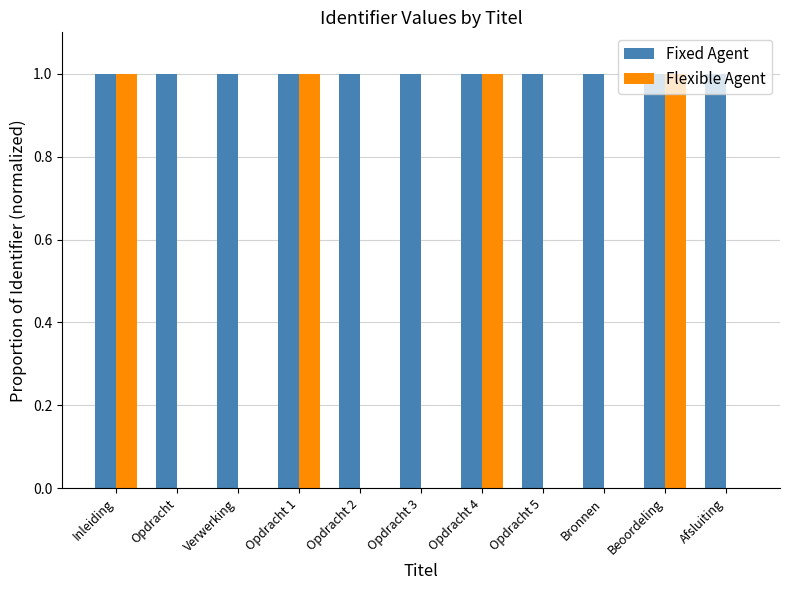

What is the greatest value displayed?

1.0